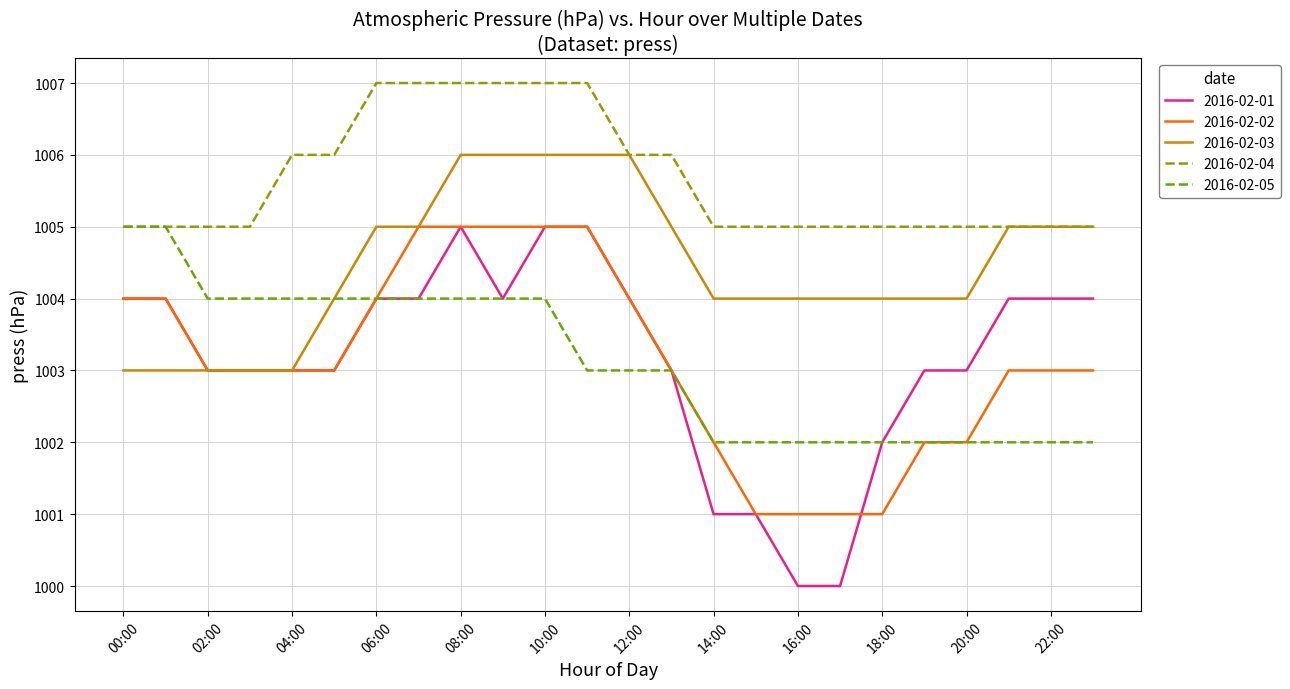

Which series has the largest total across all categories?

2016-02-04